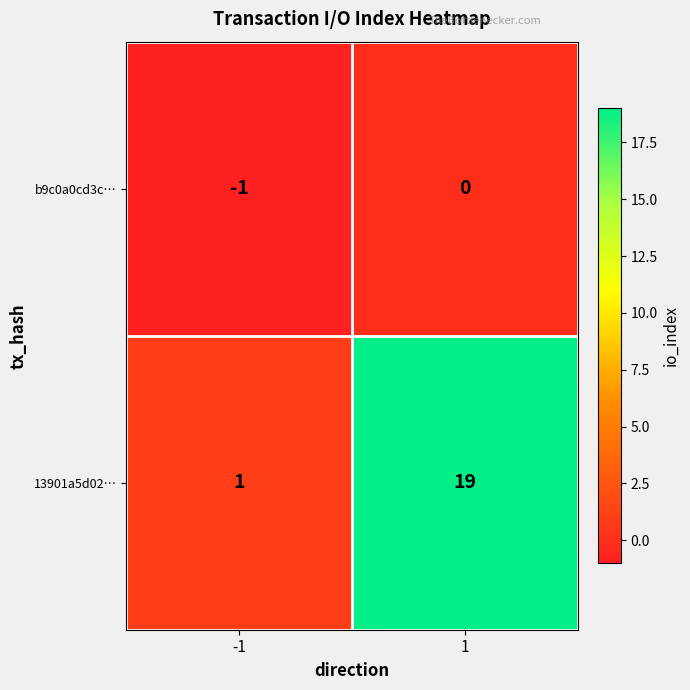

What is the average value of the 13901a5d02… series?

10